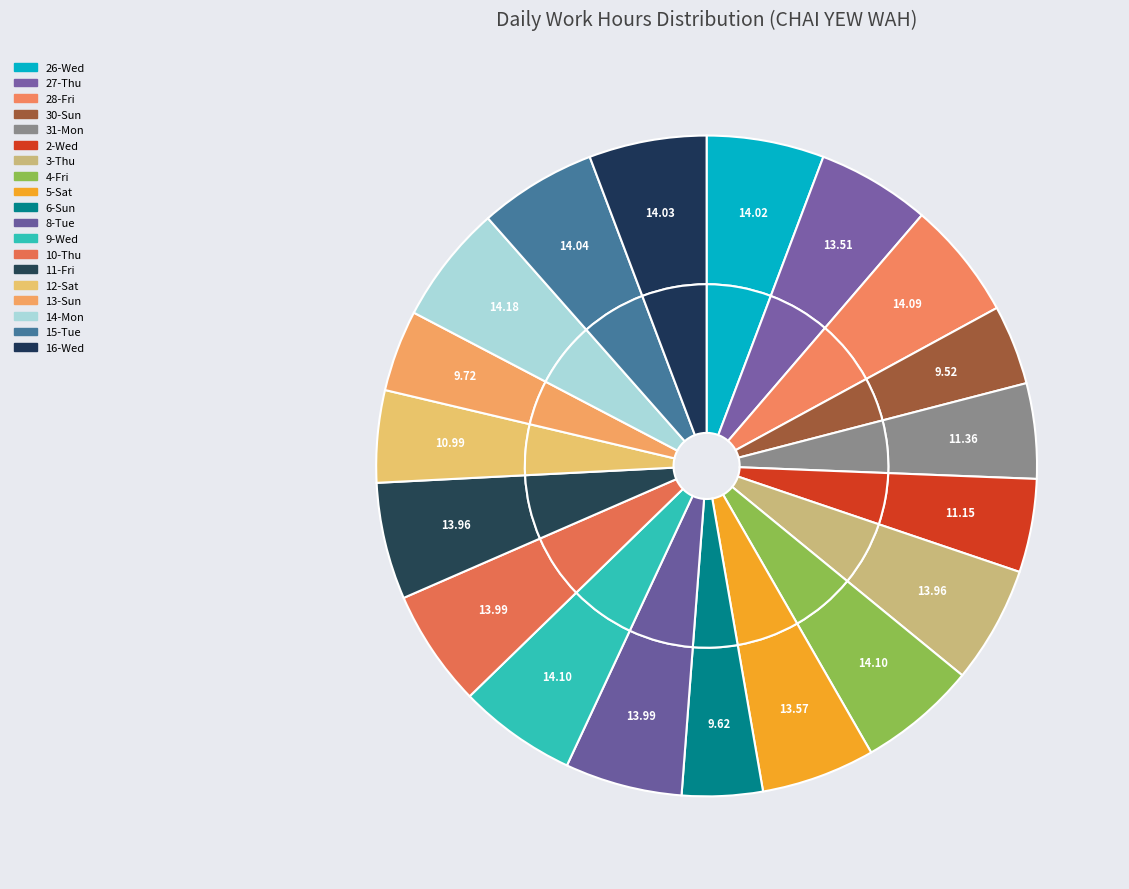

Does 12-Sat account for over 50% of the chart?

No